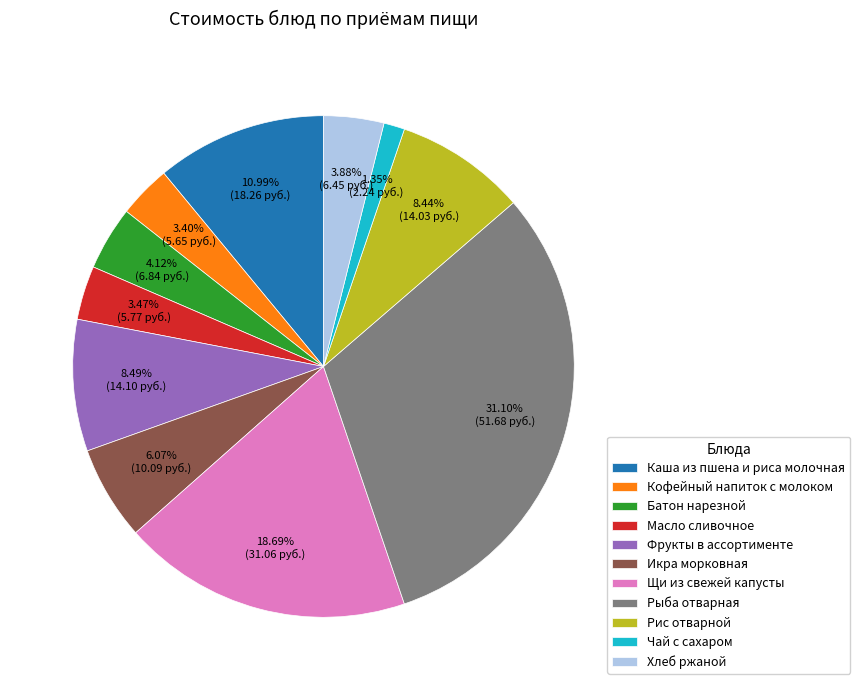

How much of the chart is everything except Икра морковная?

93.9%